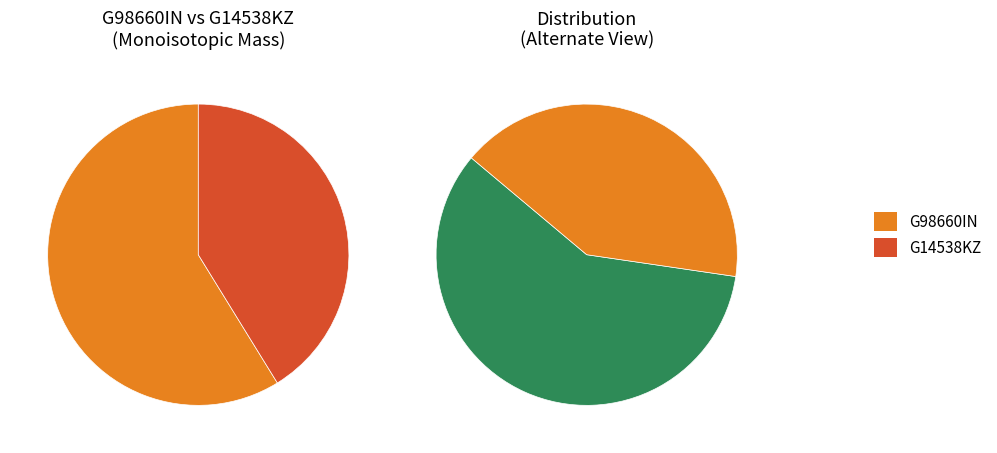

What is the largest slice in the pie chart?

G98660IN